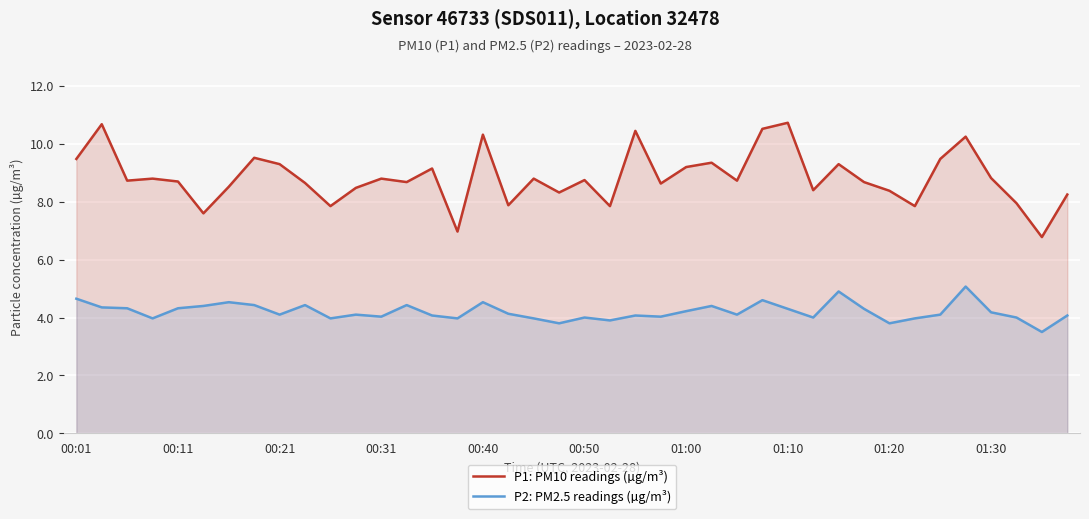

True or false: P2: PM2.5 readings (µg/m³) and P1: PM10 readings (µg/m³) cross at least once.

False